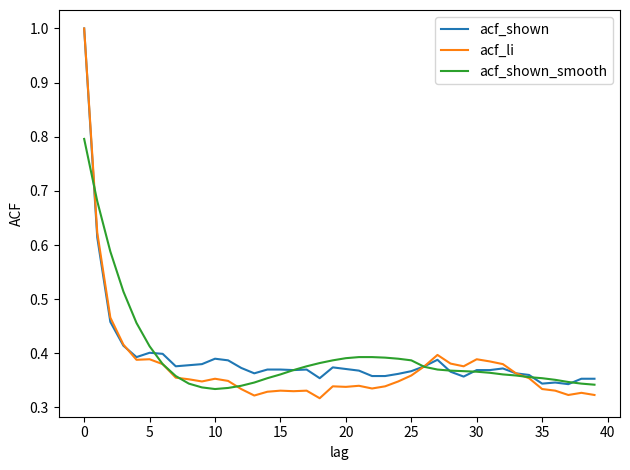

What is the highest value of the acf_li series?

1.0